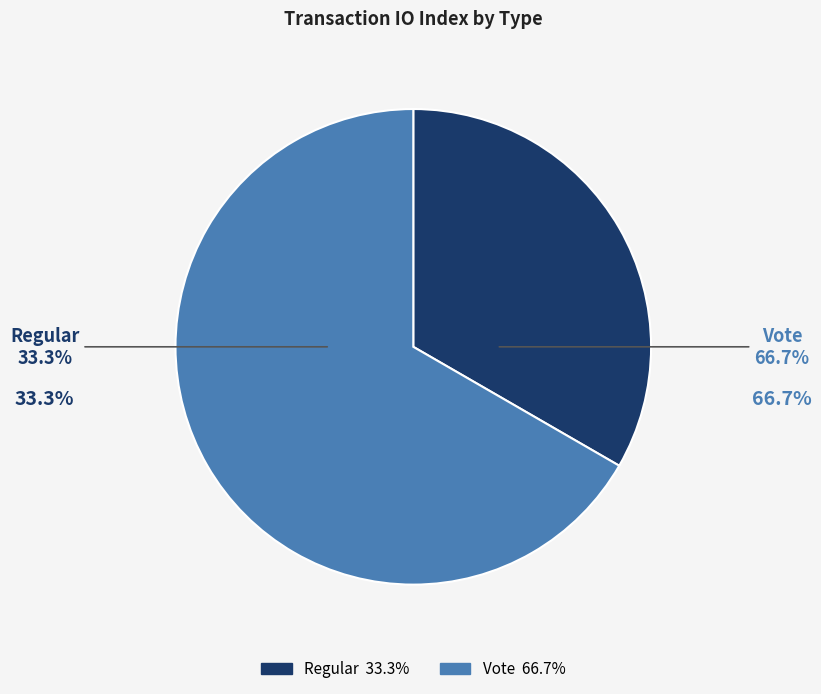

What is the majority slice?

Vote